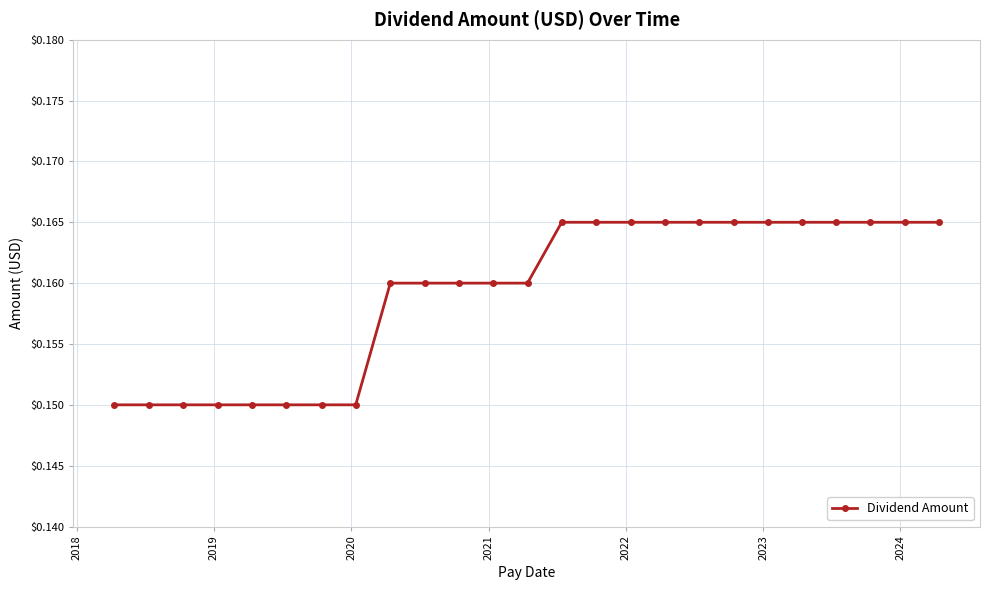

Does the chart display data point markers on the line(s)?

Yes